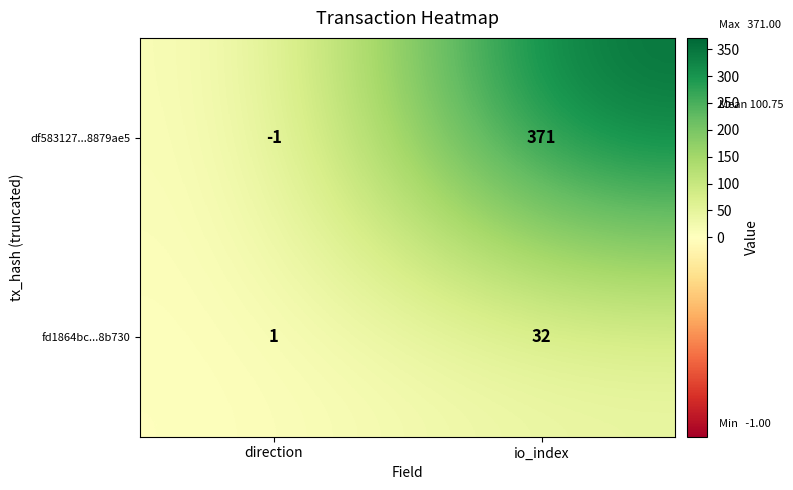

Reading left to right, list all the values displayed in this chart.

df583127...8879ae5: direction=-1	io_index=371
fd1864bc...8b730: direction=1	io_index=32